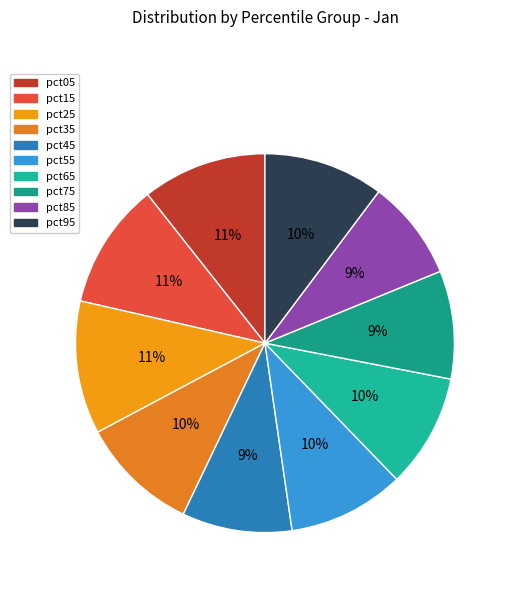

True or false: pct55 accounts for 10% of the total.

True